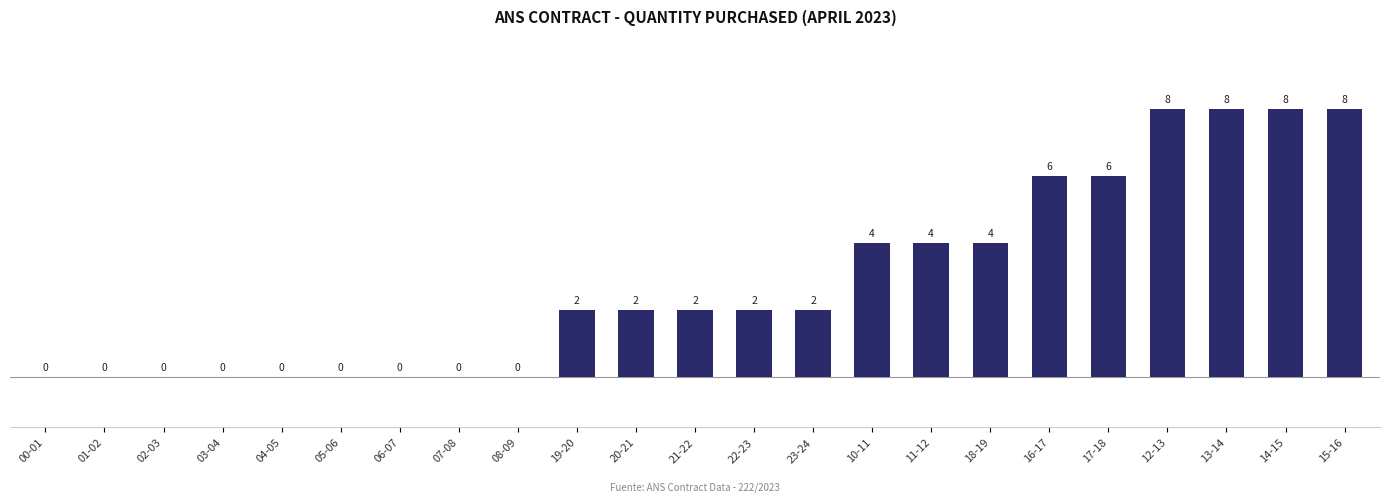

True or false: the data shows 2 at 17-18.

False